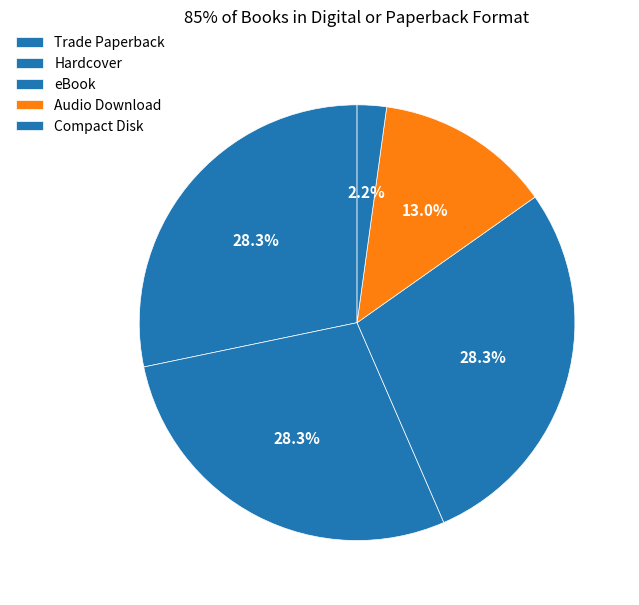

What percentage do Hardcover and Audio Download together represent?

39.6%